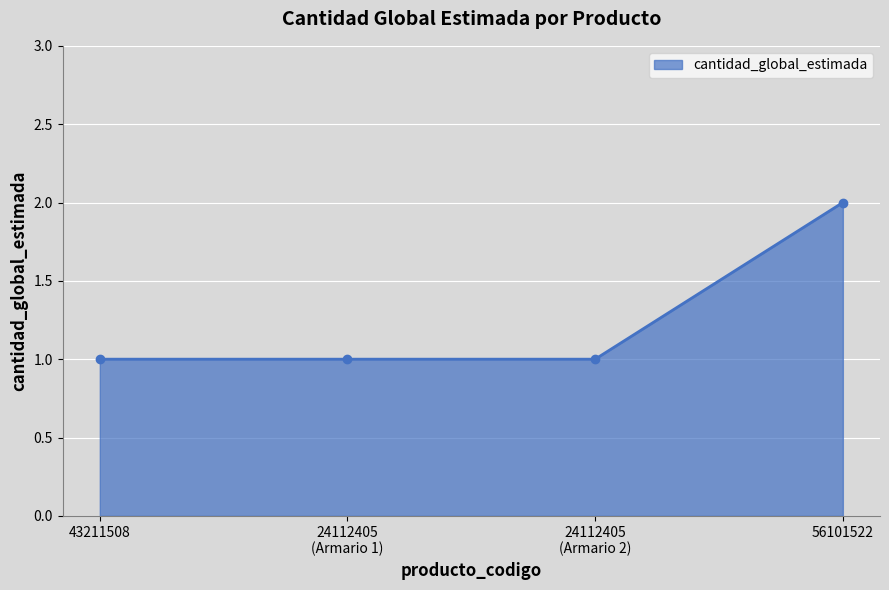

What is the value of the 4th point from the left?

2